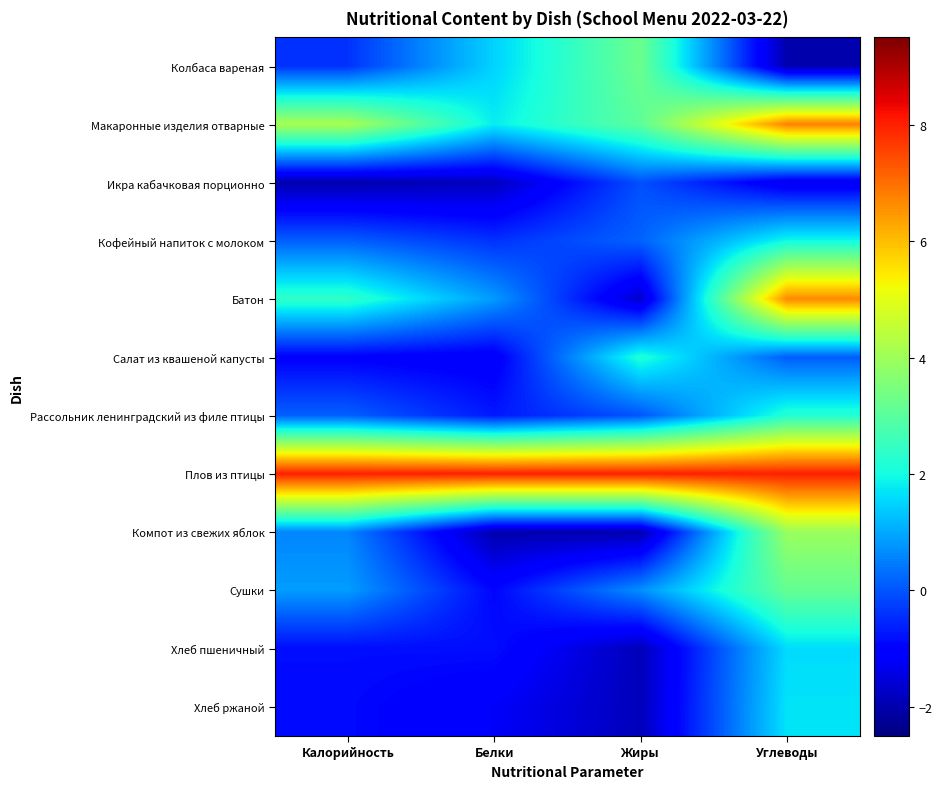

At which category does the chart reach its minimum across all series?

Углеводы